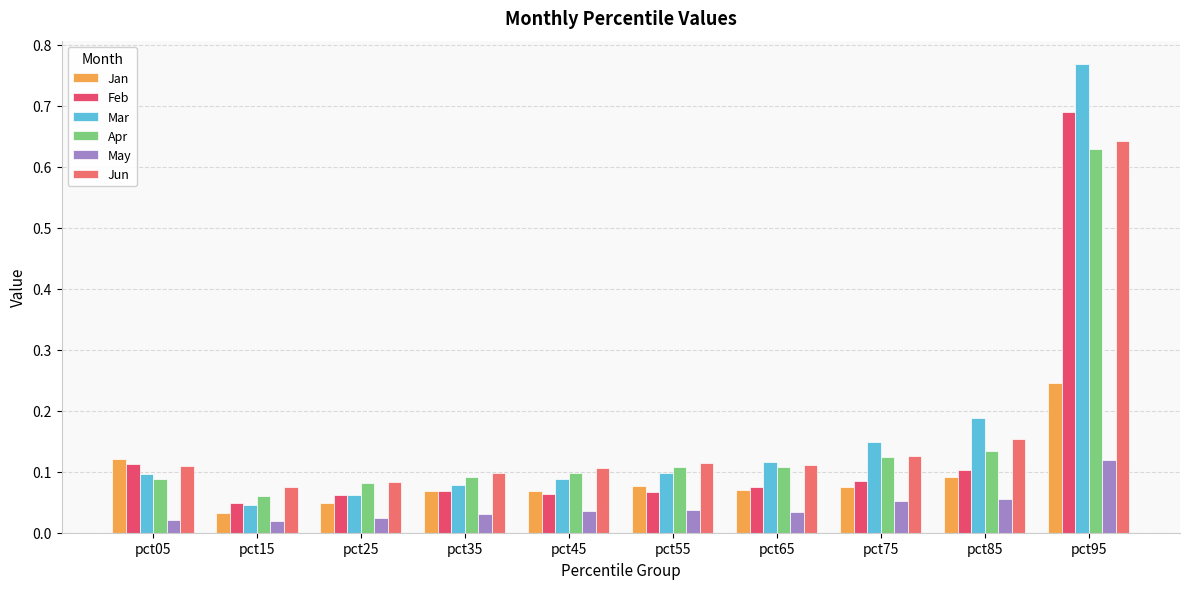

True or false: Jun has a value of 0.1 at pct25.

True